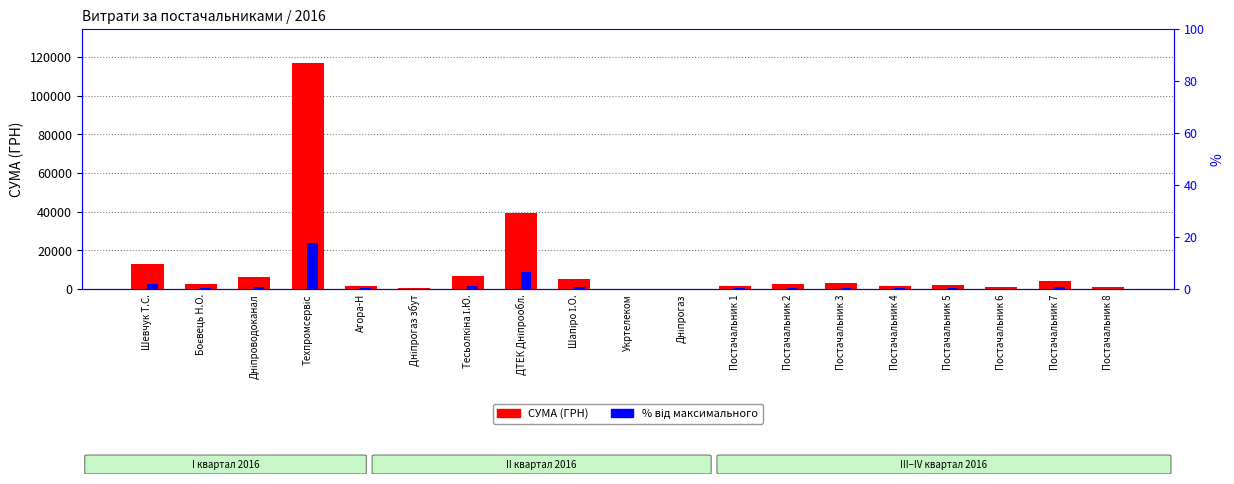

Which category has the lowest value in the СУМА (ГРН) series?

Дніпрогаз